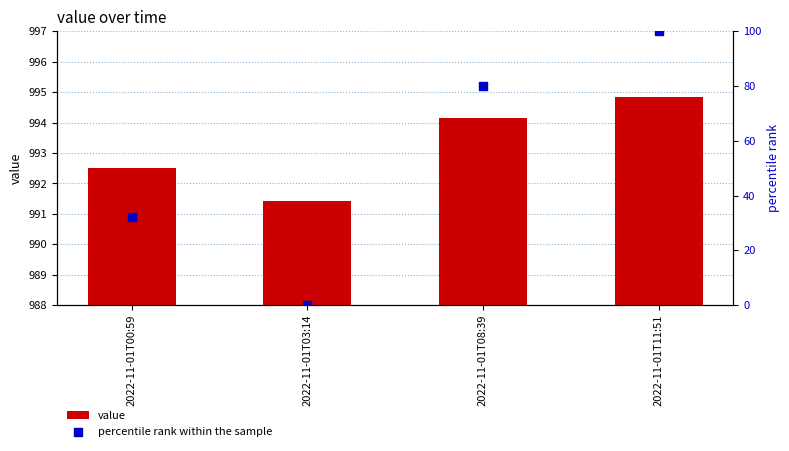

What is the total value across all series at 2022-11-01T11:51?

1094.8